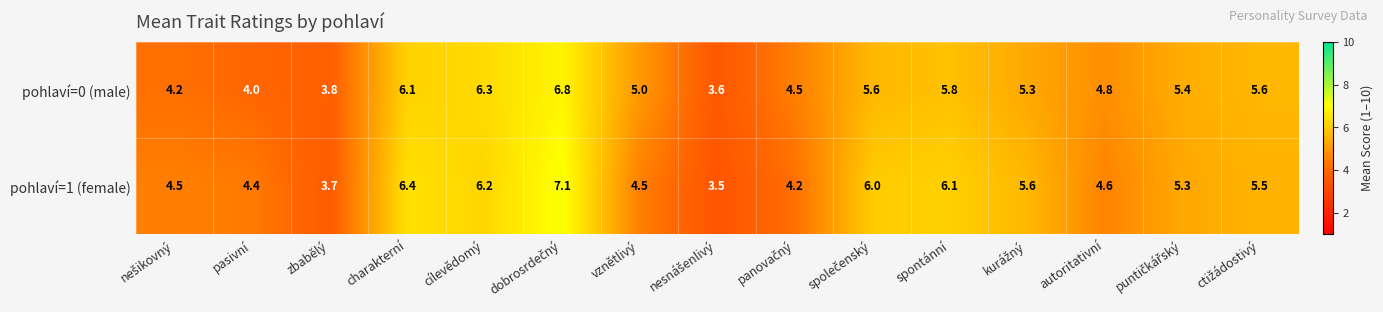

Reading right to left, what are all the values shown in this chart?

pohlaví=0 (male): 5.6	5.4	4.8	5.3	5.8	5.6	4.5	3.6	5.0	6.8	6.3	6.1	3.8	4.0	4.2
pohlaví=1 (female): 5.5	5.3	4.6	5.6	6.1	6.0	4.2	3.5	4.5	7.1	6.2	6.4	3.7	4.4	4.5